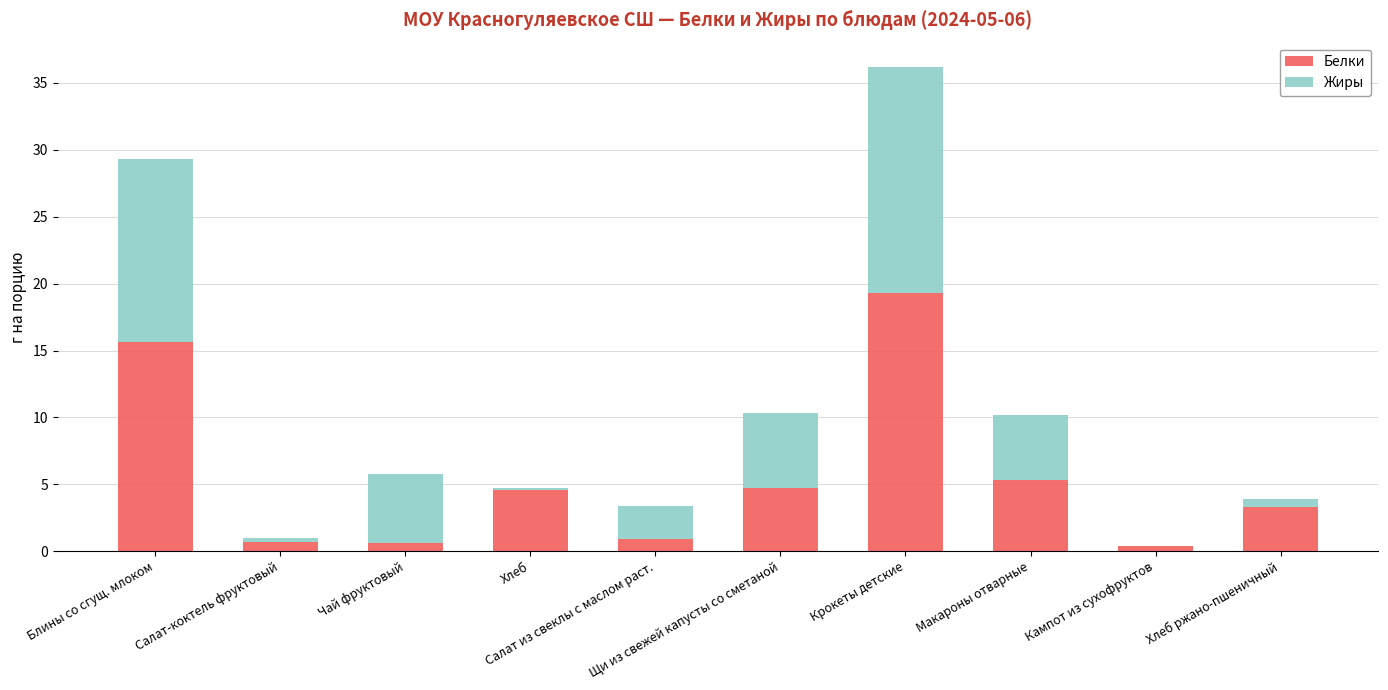

How many distinct data groups are displayed?

2